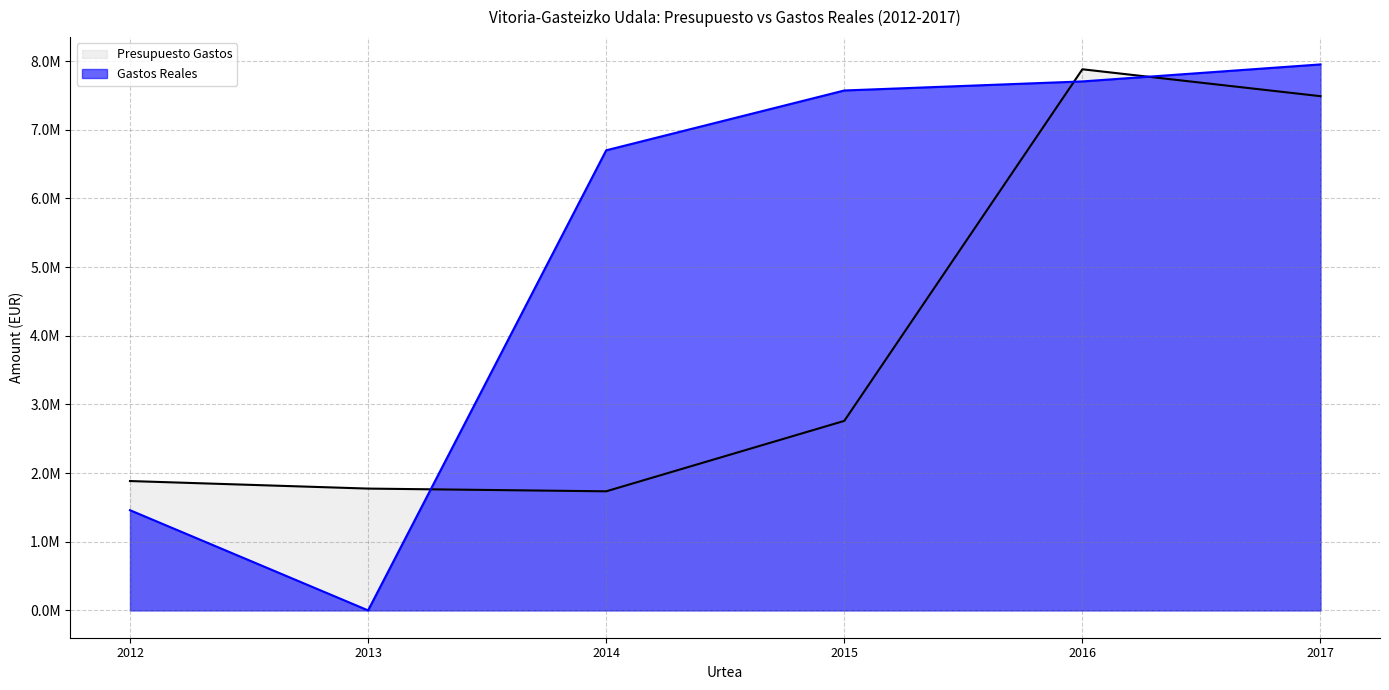

Is it true that Presupuesto Gastos equals 457363.6 at 2012?

False